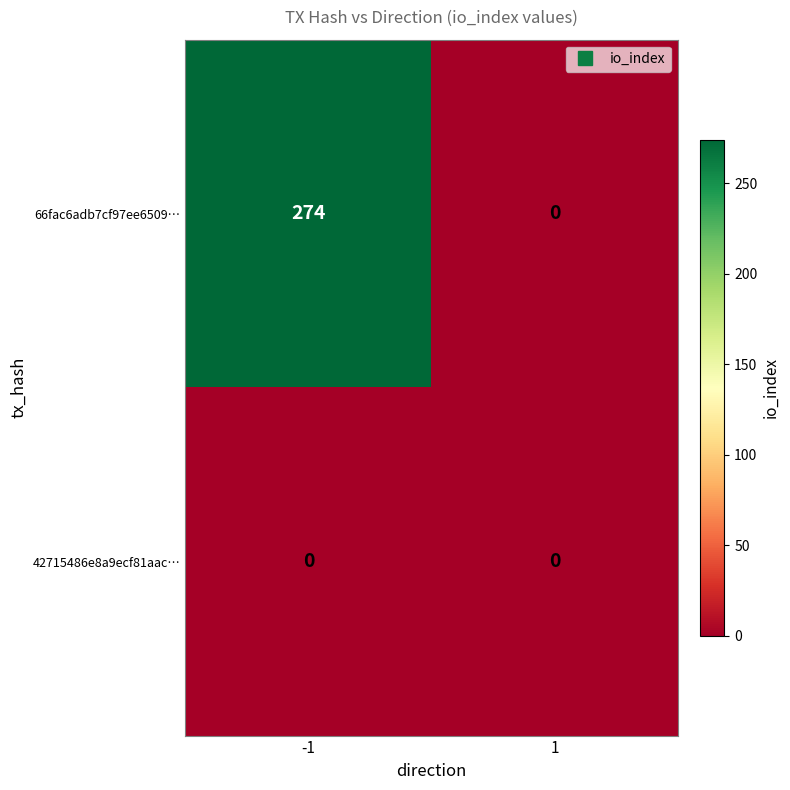

Which series has the largest total across all categories?

66fac6adb7cf97ee6509…